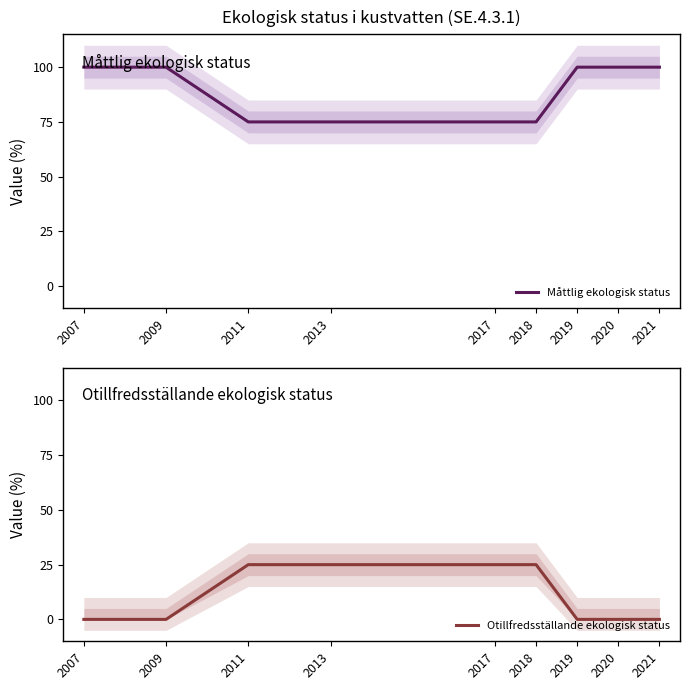

What is the difference between the maximum and minimum values in the Otillfredsställande ekologisk status series?

25